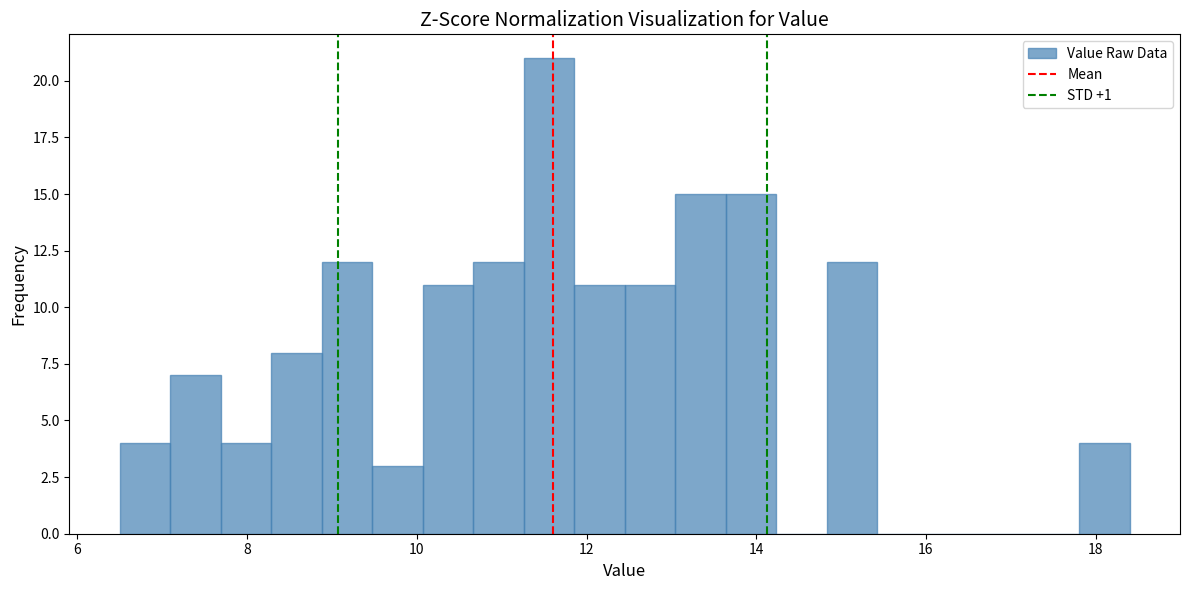

Around what value on the x-axis is the tallest bar? Give the approximate position of its centre, as read against the axis.

11.6